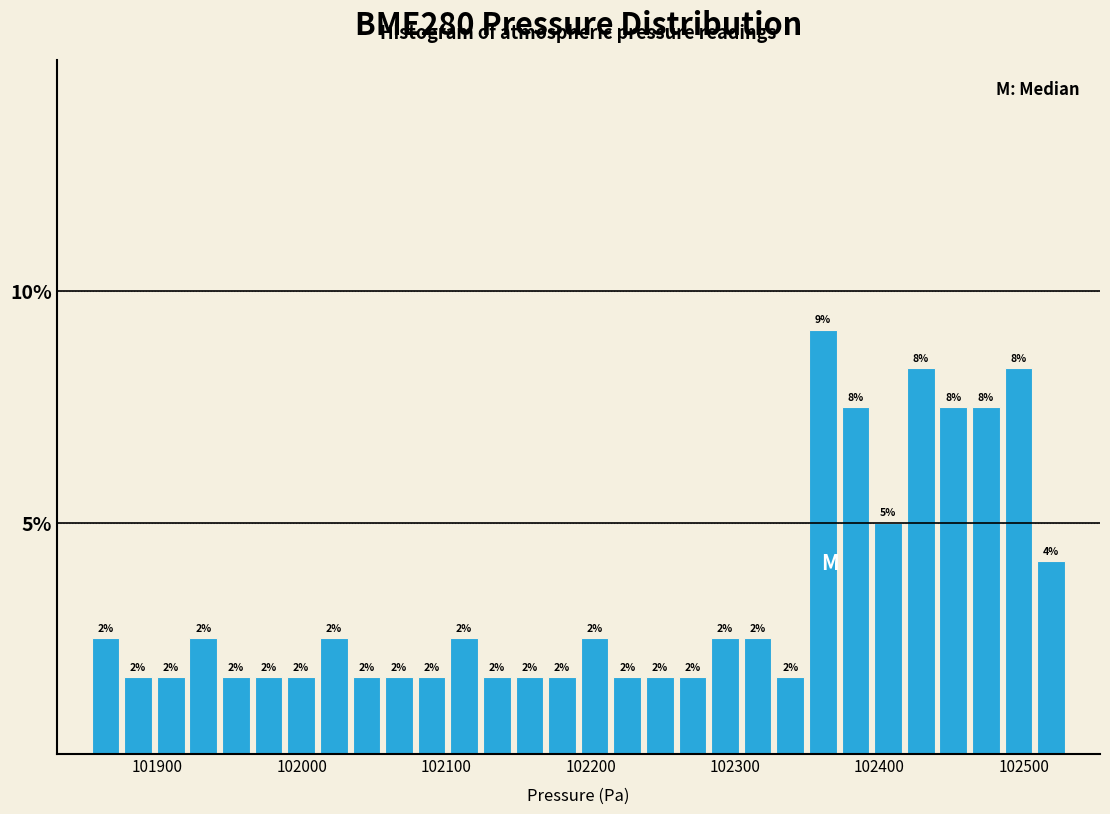

Read against the x-axis, roughly where is the centre of the tallest bar?

102360